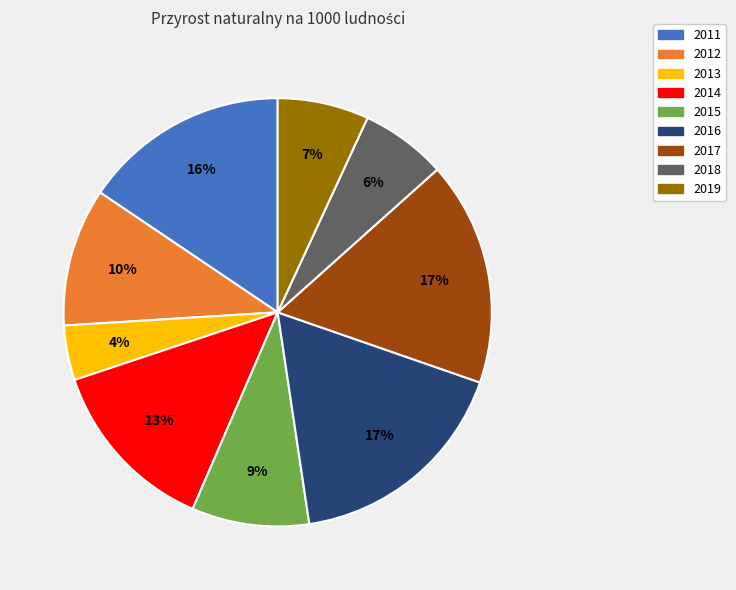

To the nearest percent, what is the difference between the largest and smallest slice percentages?

13%